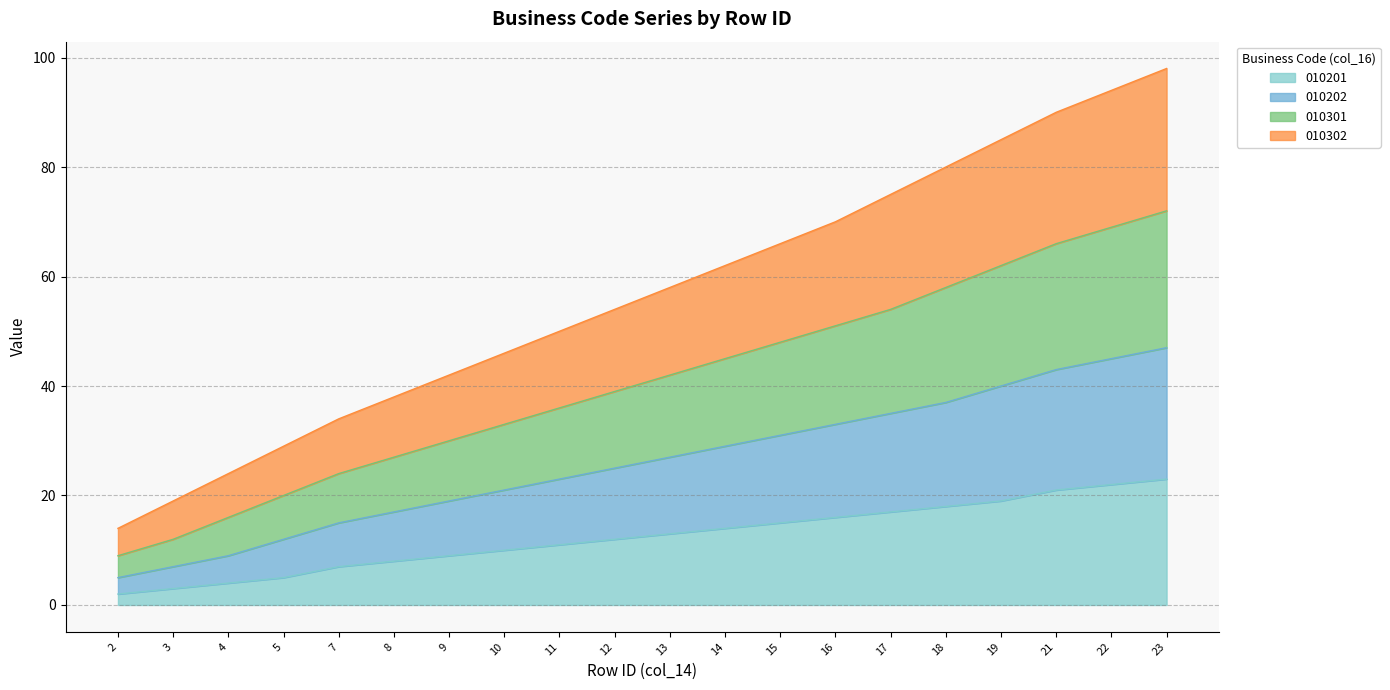

The 010201 series shows 22 at 22. True or false?

True